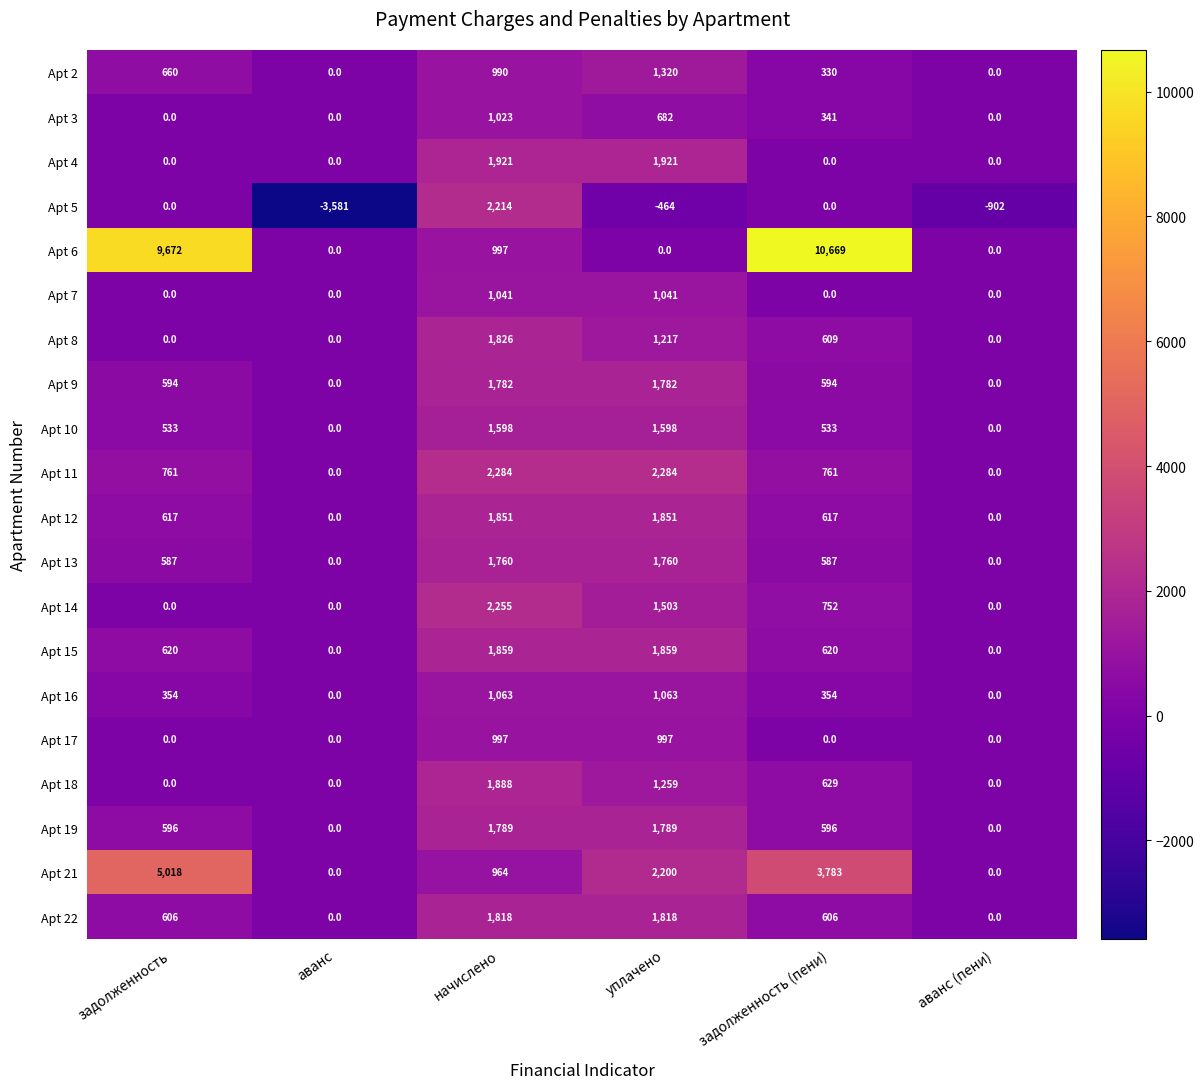

The value of Apt 18 at аванс is 0. True or false?

True